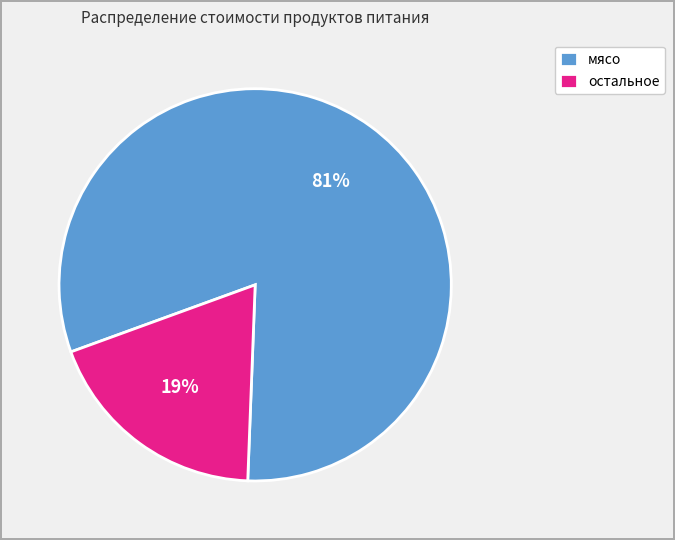

Which has a higher value, остальное or мясо?

мясо